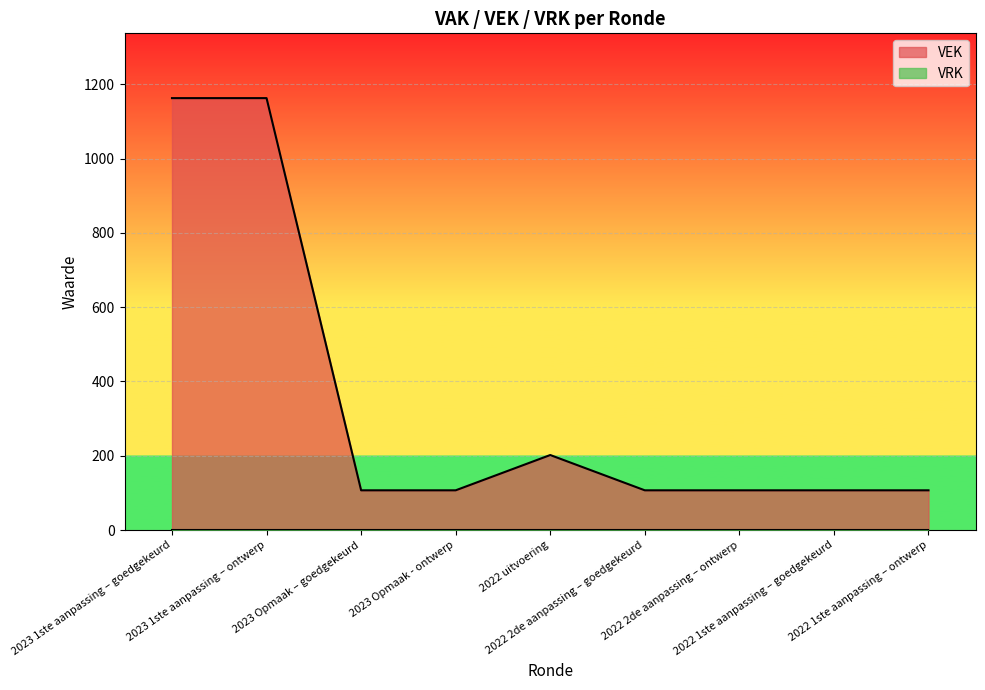

What is the label of the 8th point from the left?

2022 1ste aanpassing – goedgekeurd